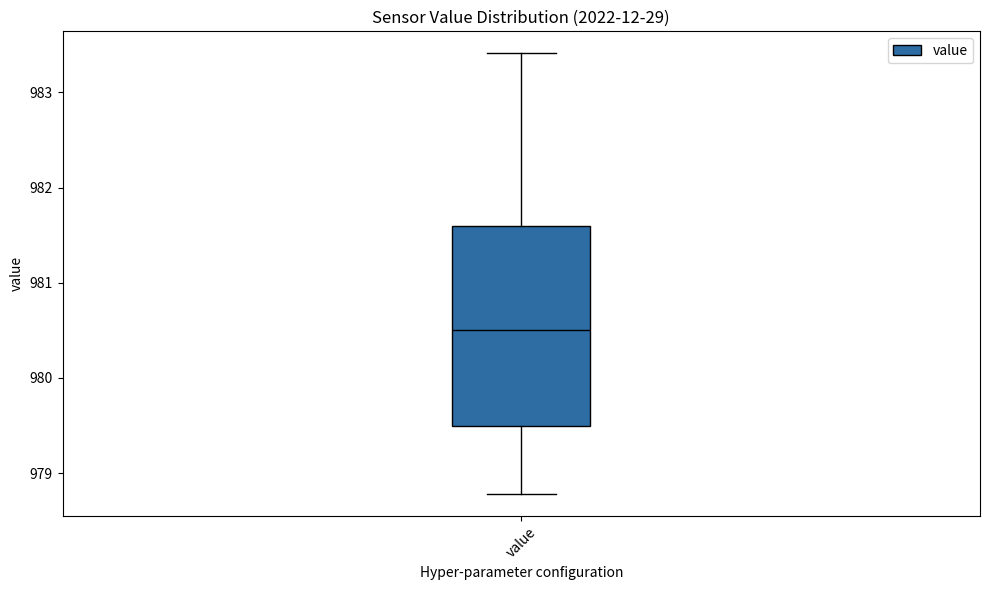

Read this box plot against the y-axis: the position of the median line, the range covered by the box, and the ends of both whiskers. The values are not printed on the chart, so give them approximately, as read against the axis.

median 980.5, box 979.5 to 981.6, whiskers 978.8 to 983.4